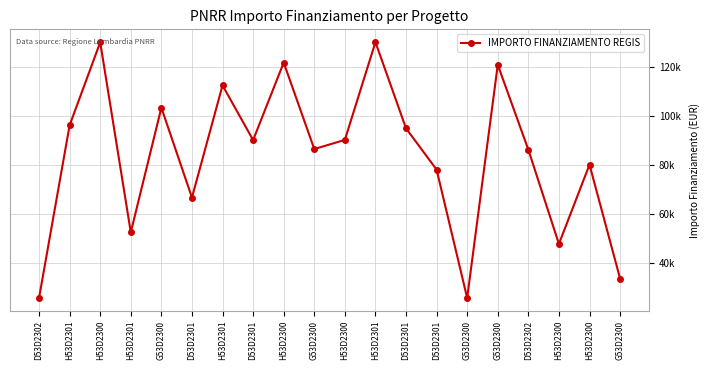

Reading left to right, extract all data points from this chart.

25552	96064	129929	52338	103228	66511	112332	90000	121644	86336	90070	130000	94792	77928	25512	120757	86068	47575	79948	33451